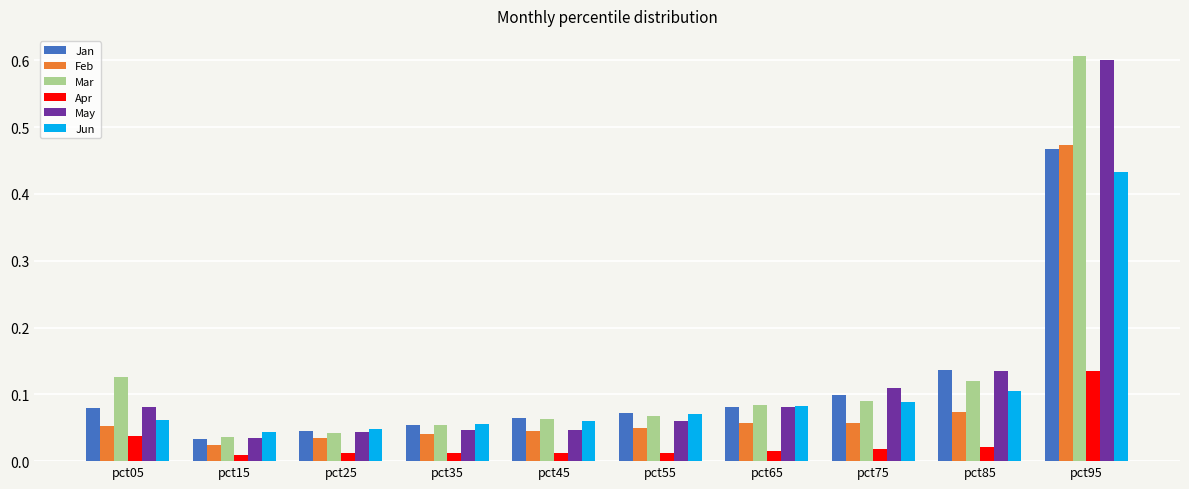

Does the chart contain any negative values?

No